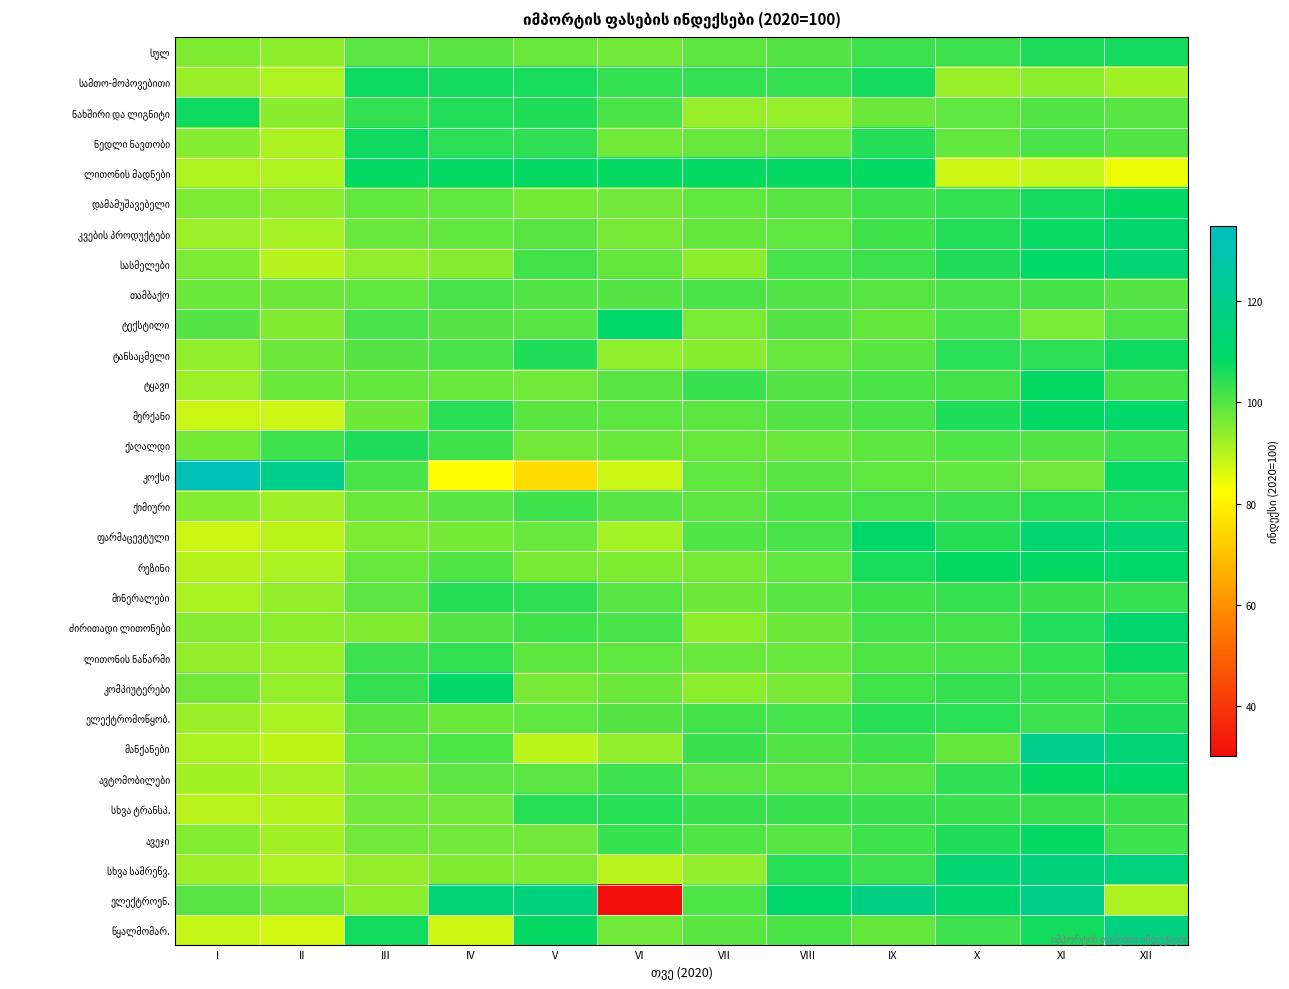

At how many categories does at least one series exceed 109?

10